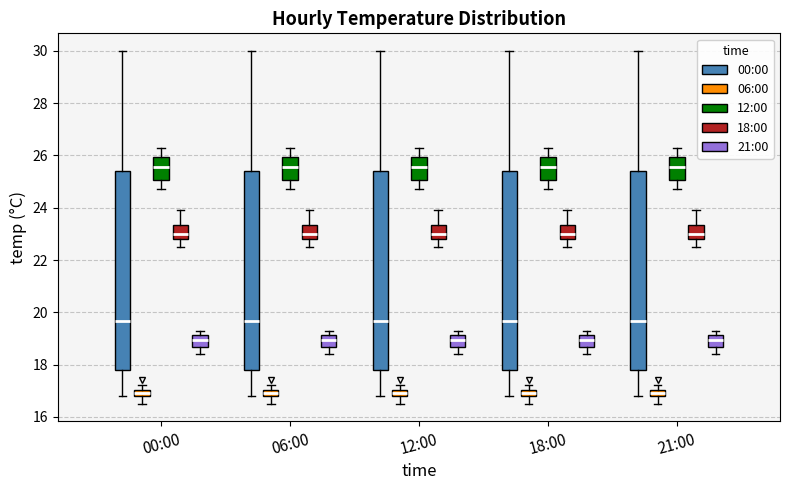

Where is the lower edge of the box for 12:00 (12:00) on the y-axis? The values are not printed on the chart, so give them approximately, as read against the axis.

25.0